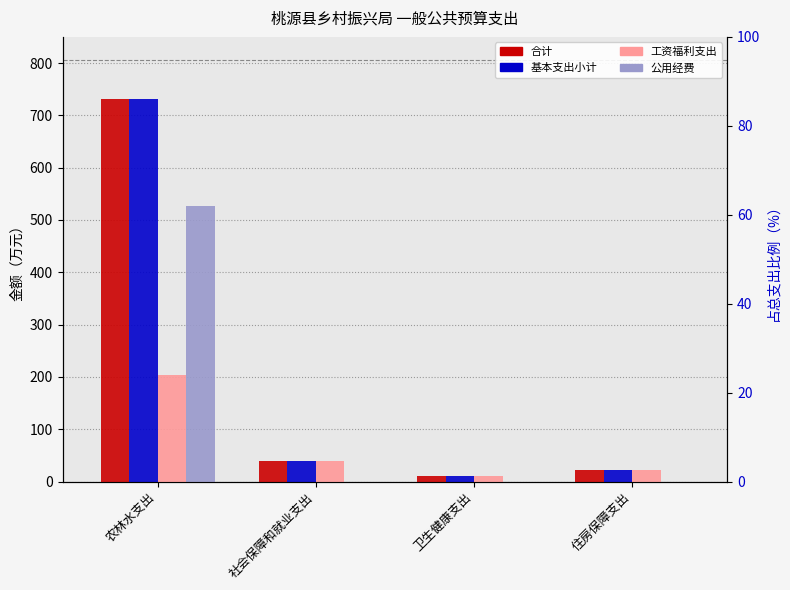

Rank the series at 社会保障和就业支出 from highest to lowest value.

合计, 基本支出小计, 工资福利支出, 公用经费